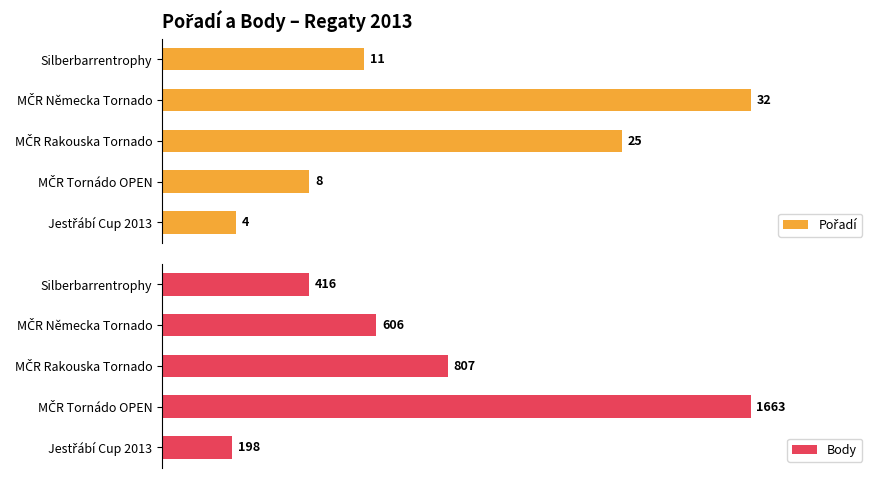

List the series in order of their peak value, highest first.

Pořadí, Body